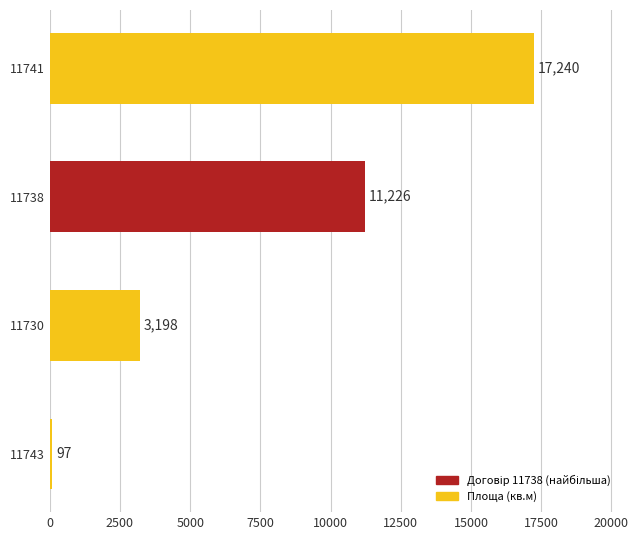

What is the maximum value shown in the chart?

17240